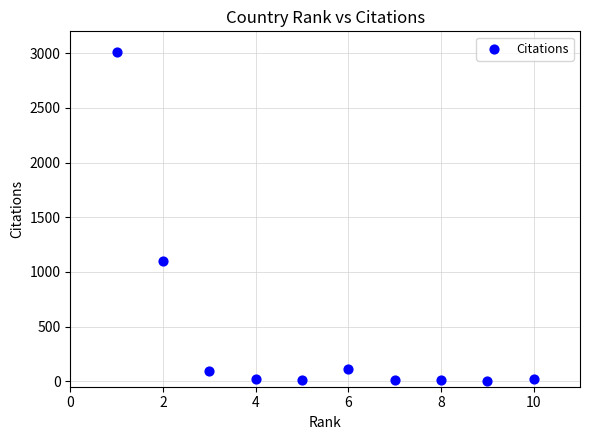

What Y value in the scatter plot is closest to 1507?

1103